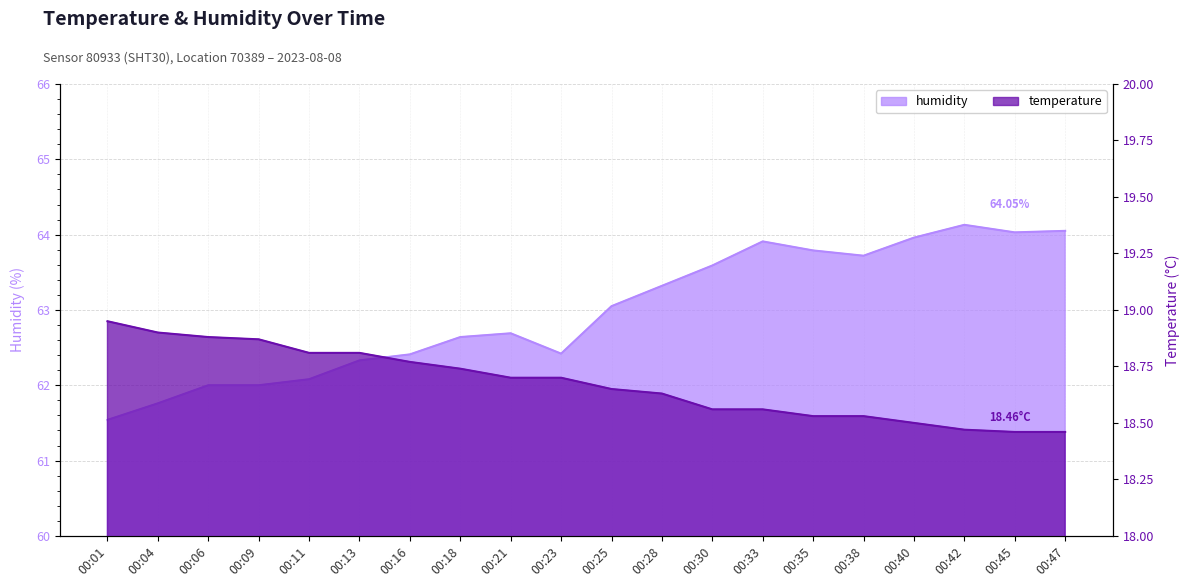

True or false: temperature and humidity intersect in this chart.

False